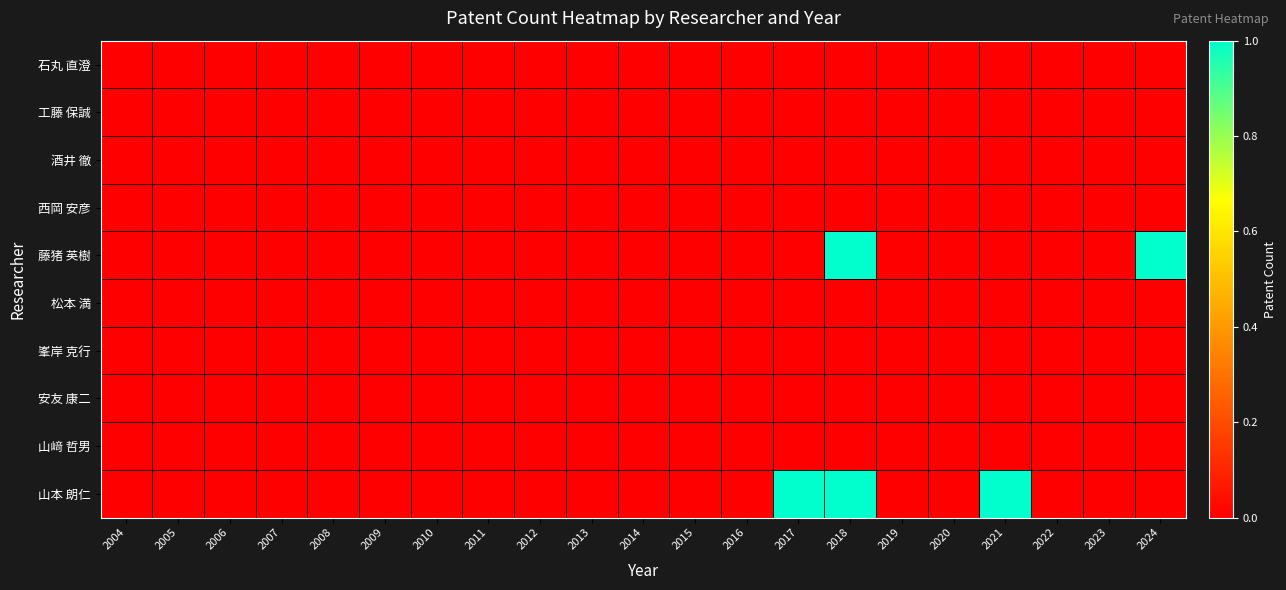

What is the maximum value shown in the chart?

1